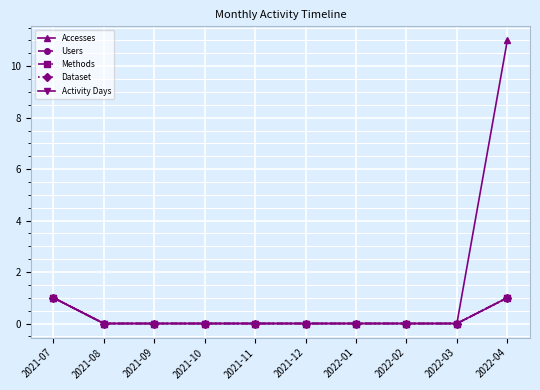

What is the maximum value shown in the chart?

11